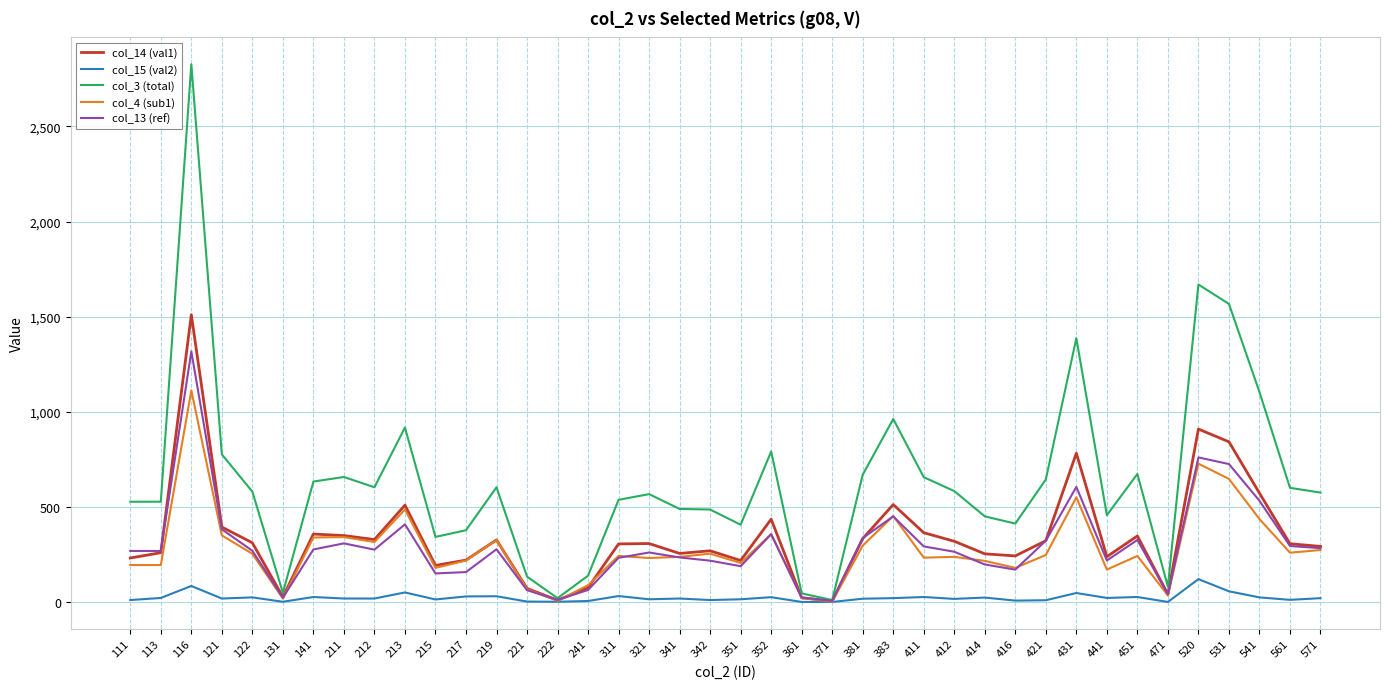

True or false: col_3 (total) has a value of 749 at 571.

False